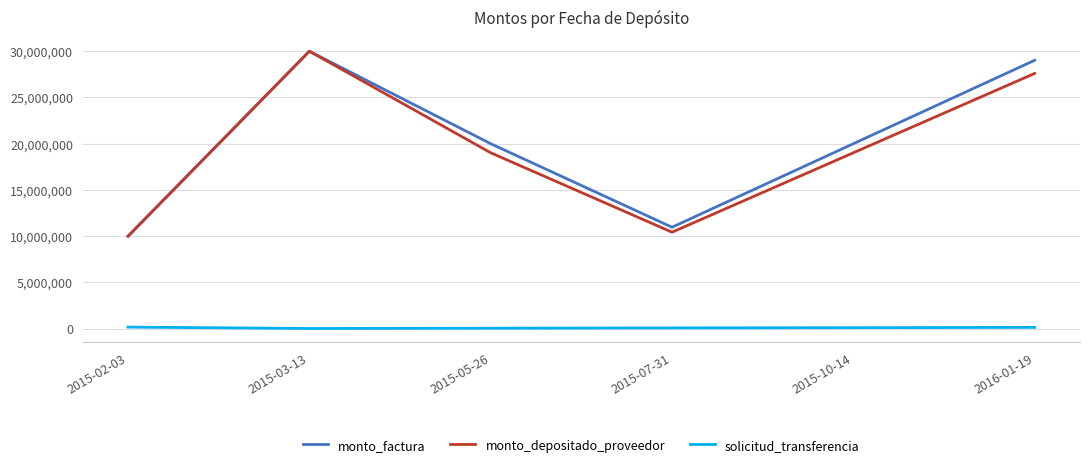

The solicitud_transferencia series shows 12199 at 2015-03-13. True or false?

True